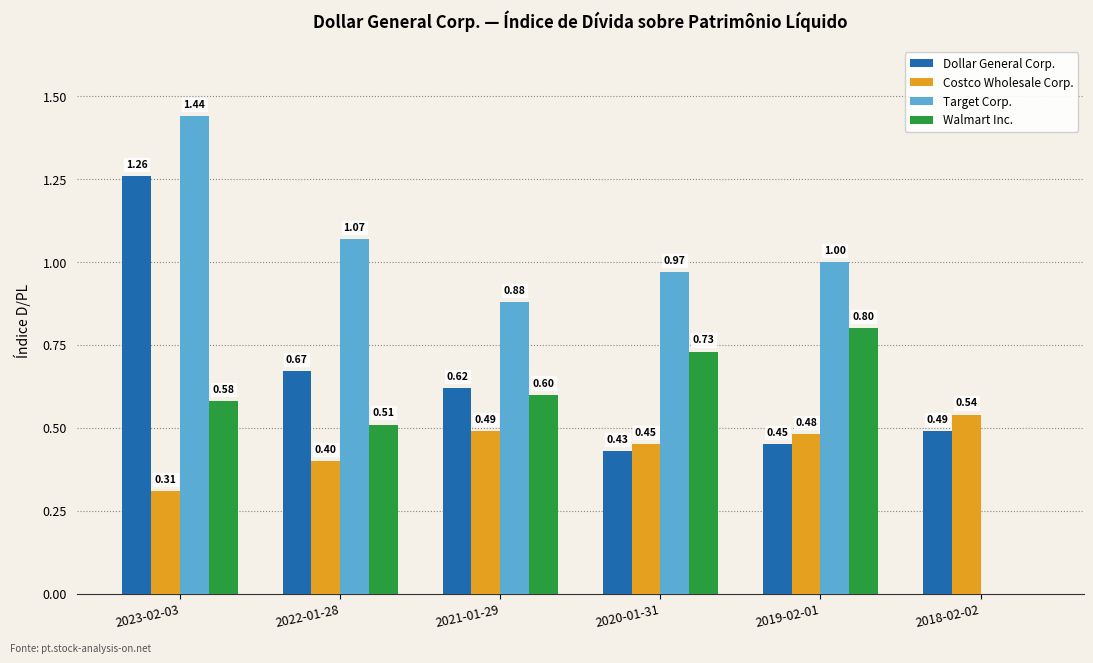

What is the total value across all series at 2022-01-28?

2.7